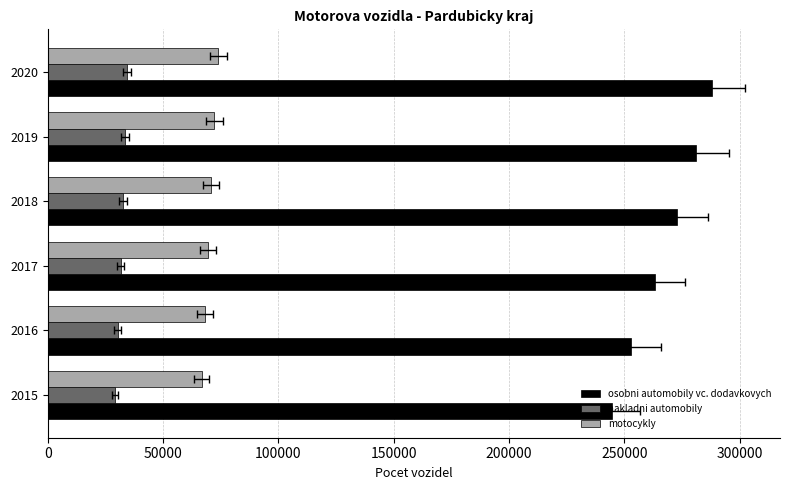

What is the highest value of the nakladni automobily series?

34432